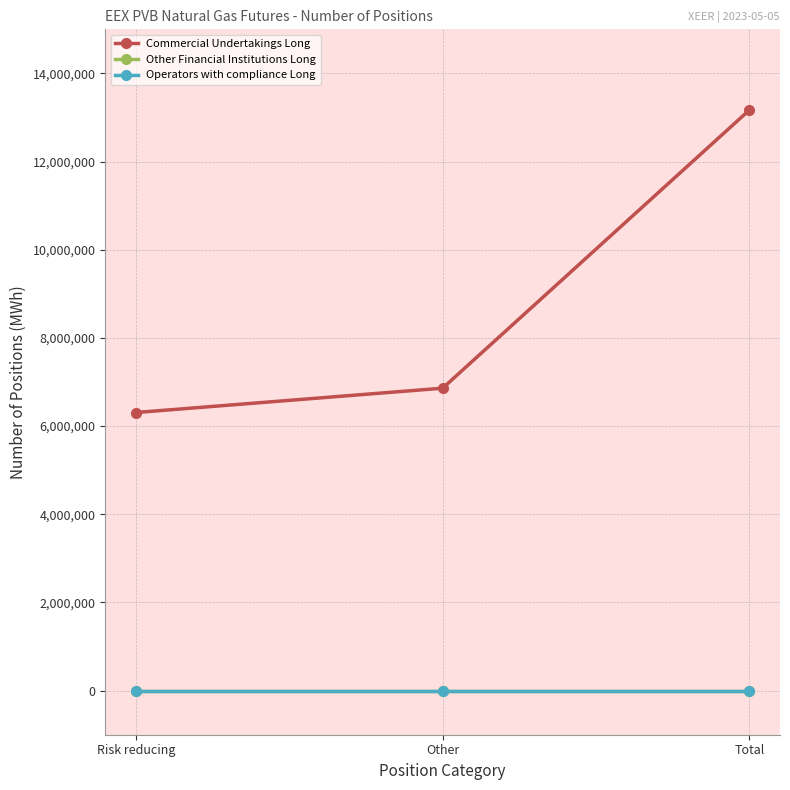

What position from the left is Total?

3